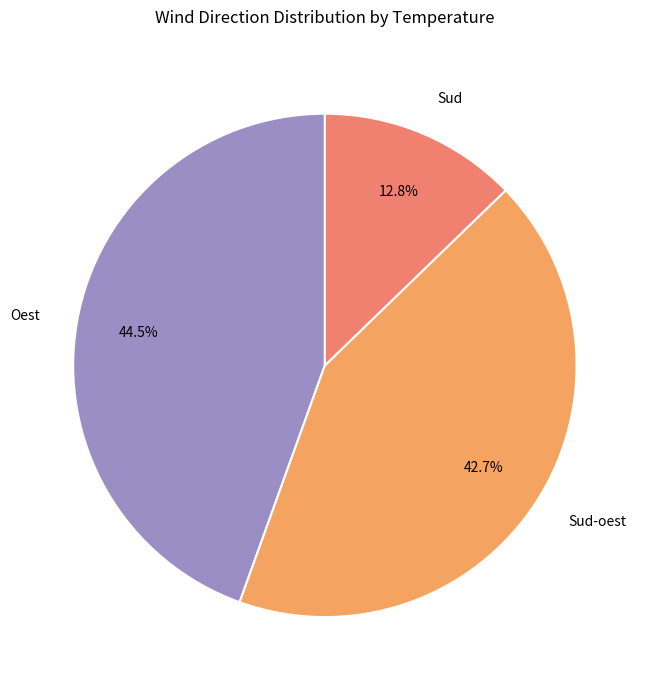

How many slices are in this pie chart?

3